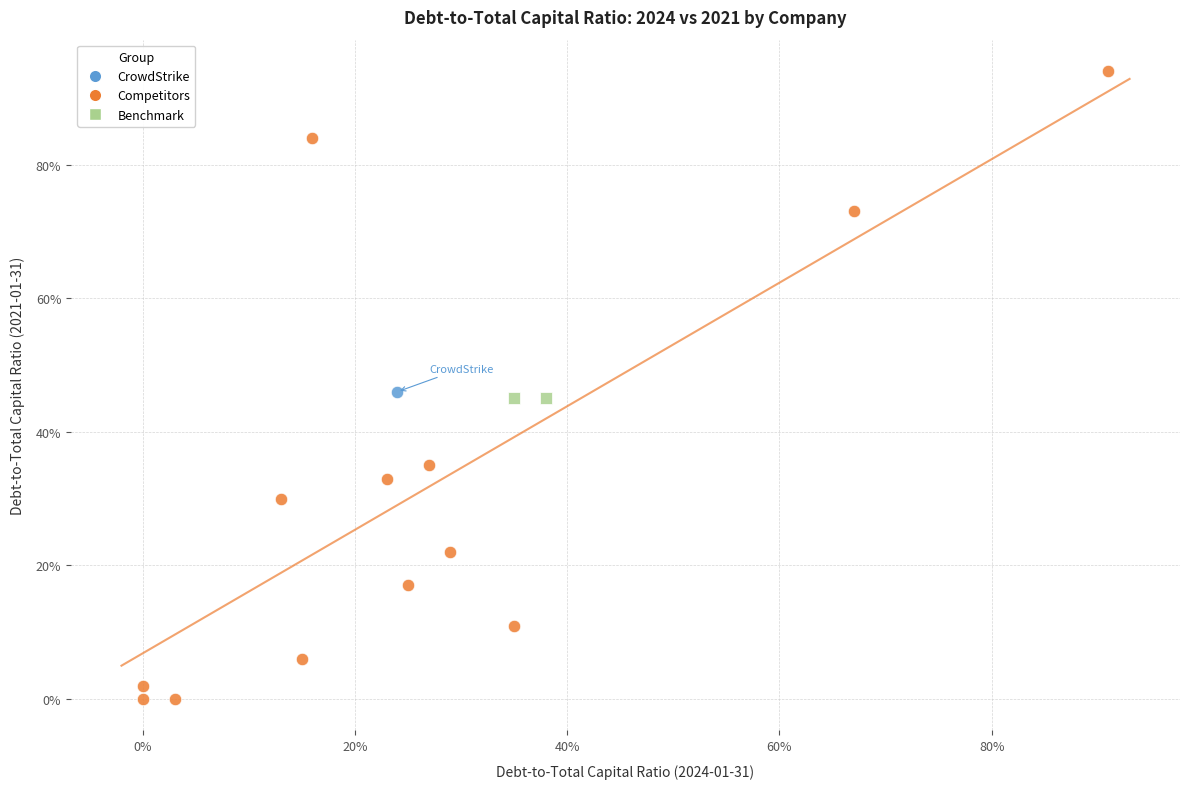

Which series contains the highest Y value?

Competitors